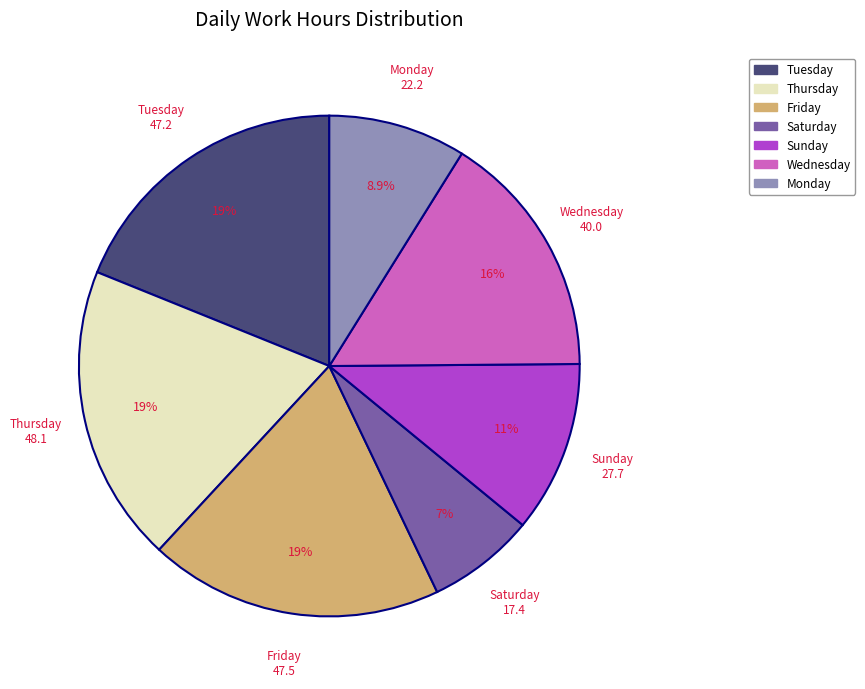

What is the total percentage of Friday and Thursday?

38.2%